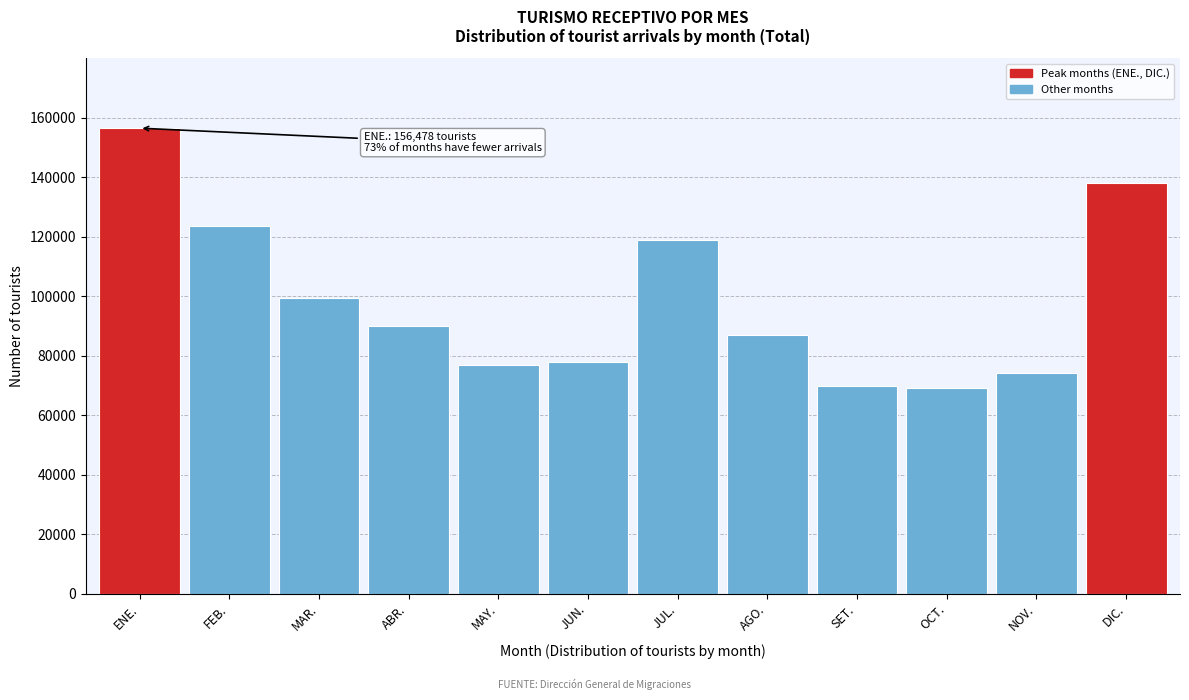

Reading left to right, list all the values displayed in this chart.

156478	123457	99434	89843	76843	77800	118805	87116	69924	69136	74141	137960